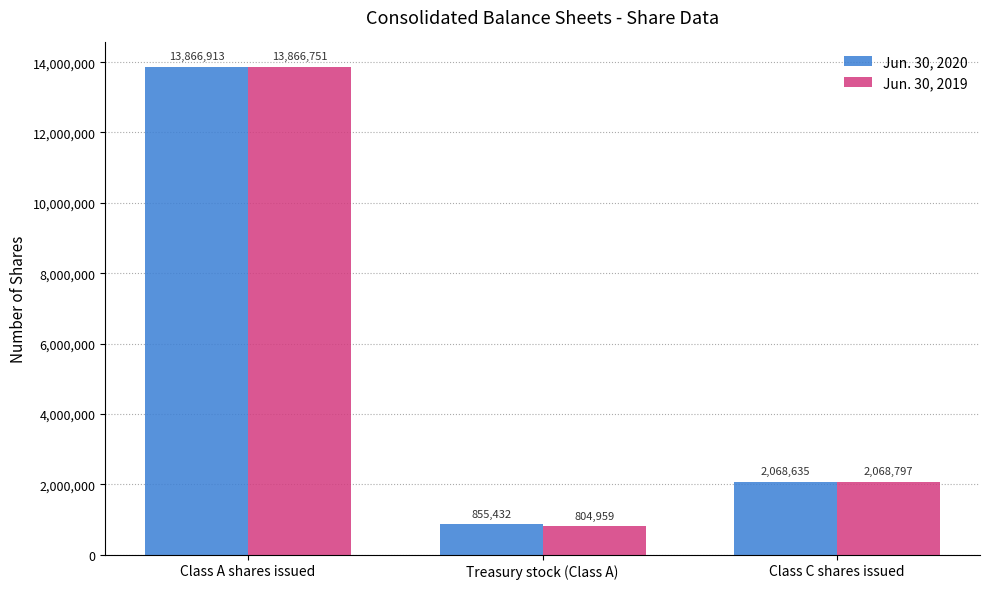

Is the value of Jun. 30, 2020 at Class A shares issued greater than the value of Jun. 30, 2019 at Class A shares issued?

Yes